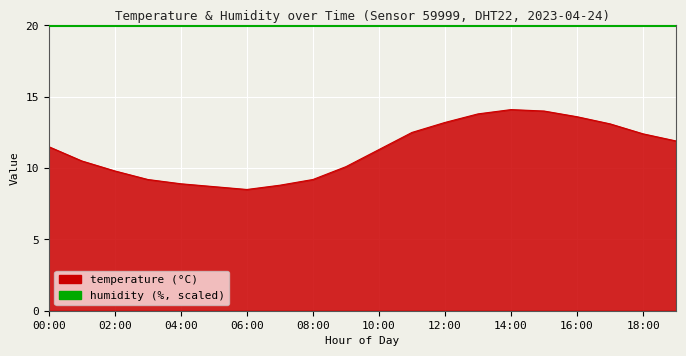

What is the greatest value displayed?

20.0